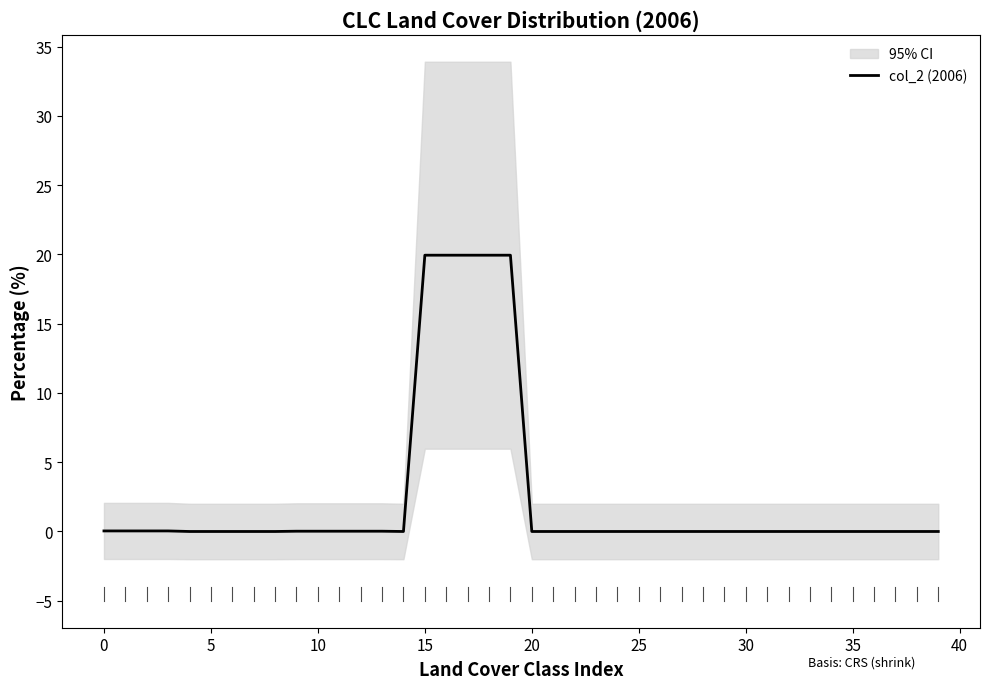

What is the sum of all values?

100.0